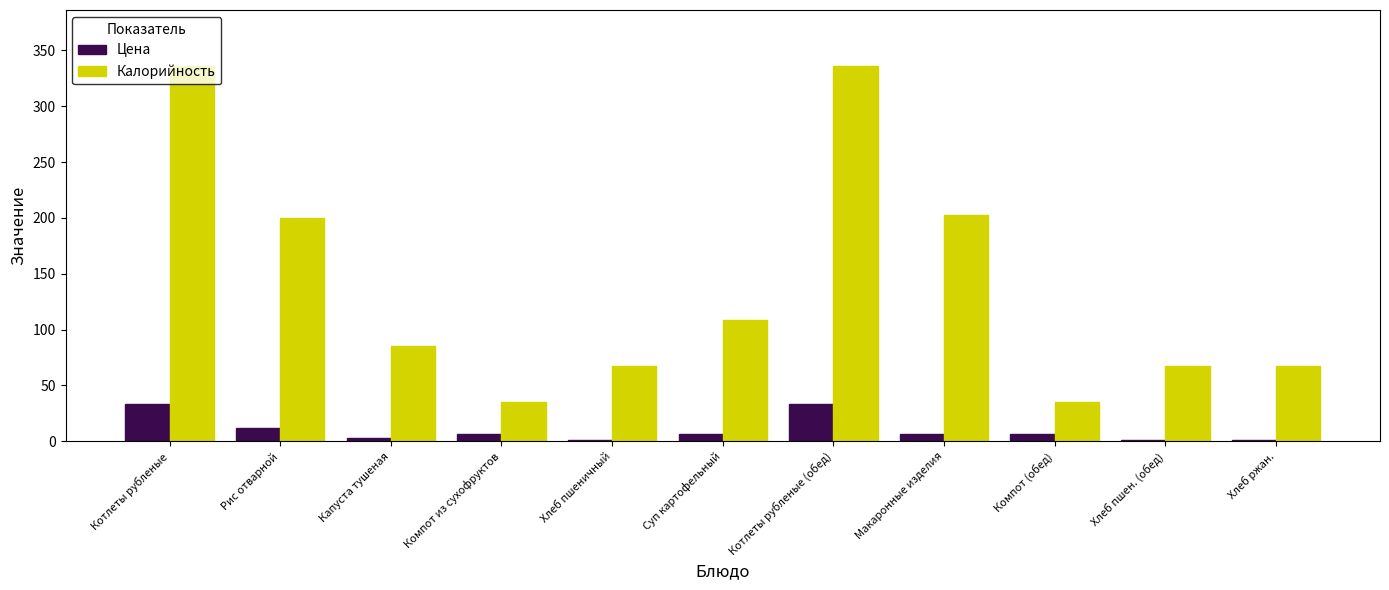

Which series has the widest spread of values?

Калорийность